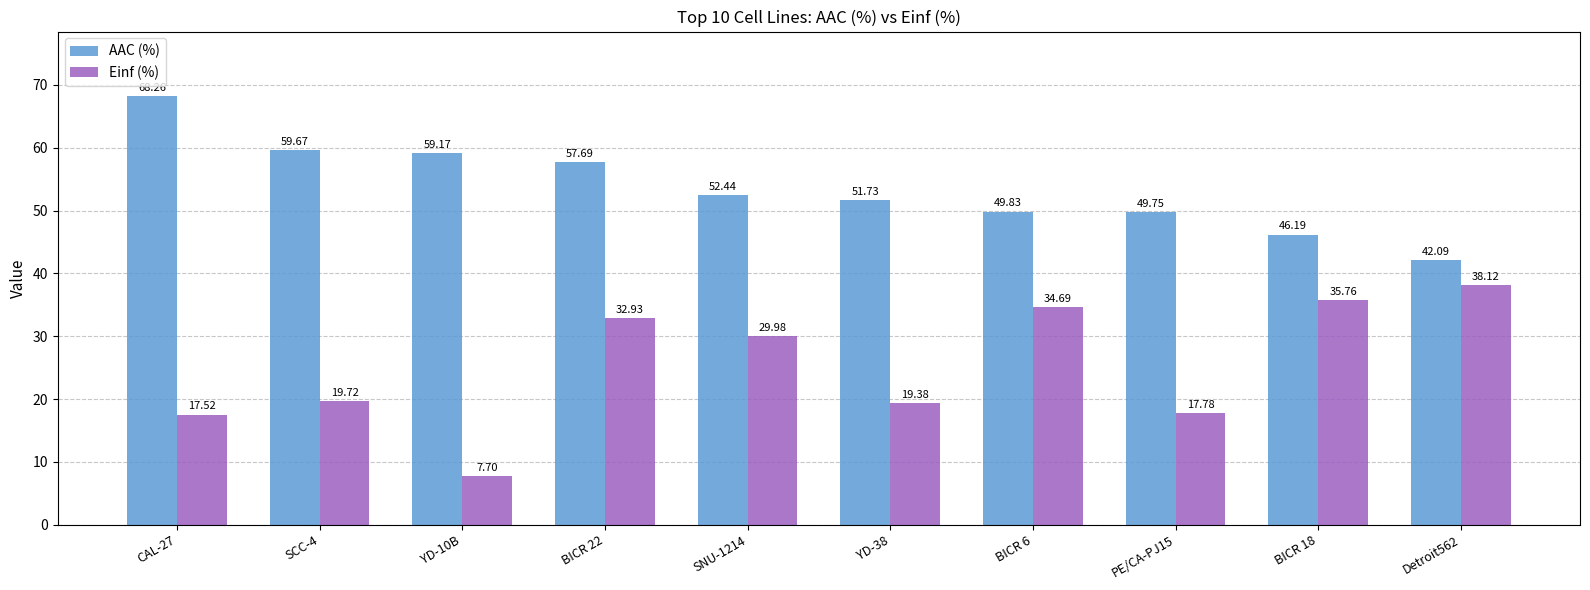

How many bars are there in each group?

2